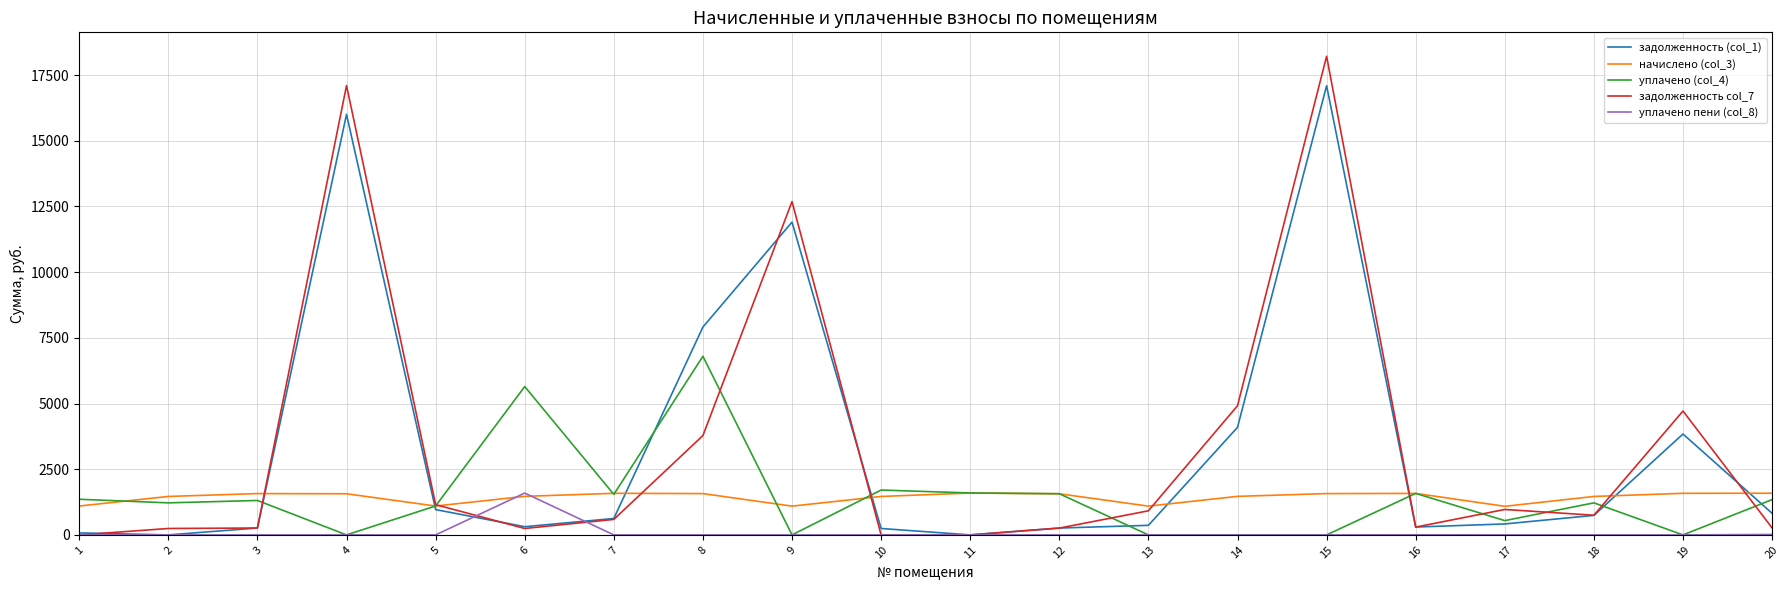

Which series ends up on top after the final intersection of задолженность (col_1) and начислено (col_3)?

начислено (col_3)